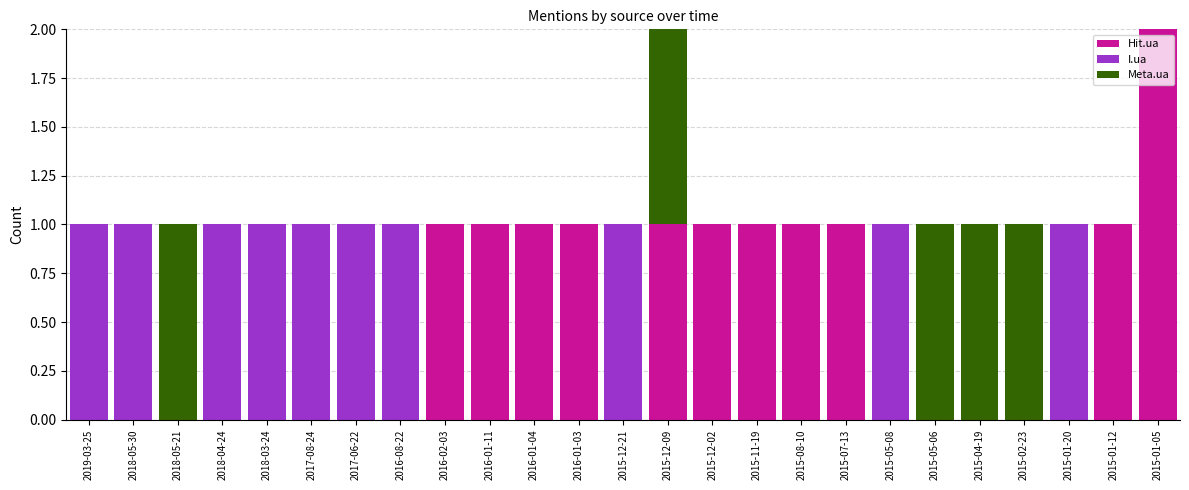

Is it true that Hit.ua equals 0 at 2019-03-25?

True